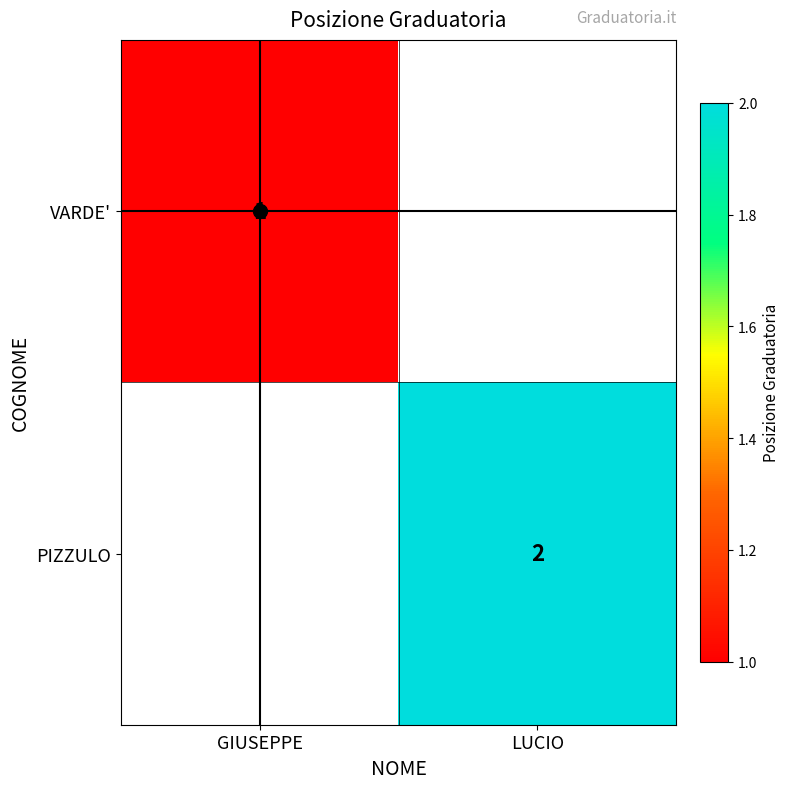

What is the minimum value for VARDE'?

1.0